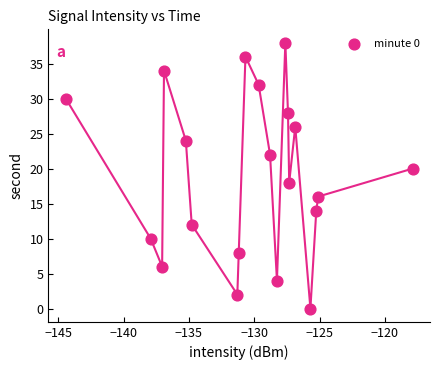

What is the range of Y values (max minus min)?

38